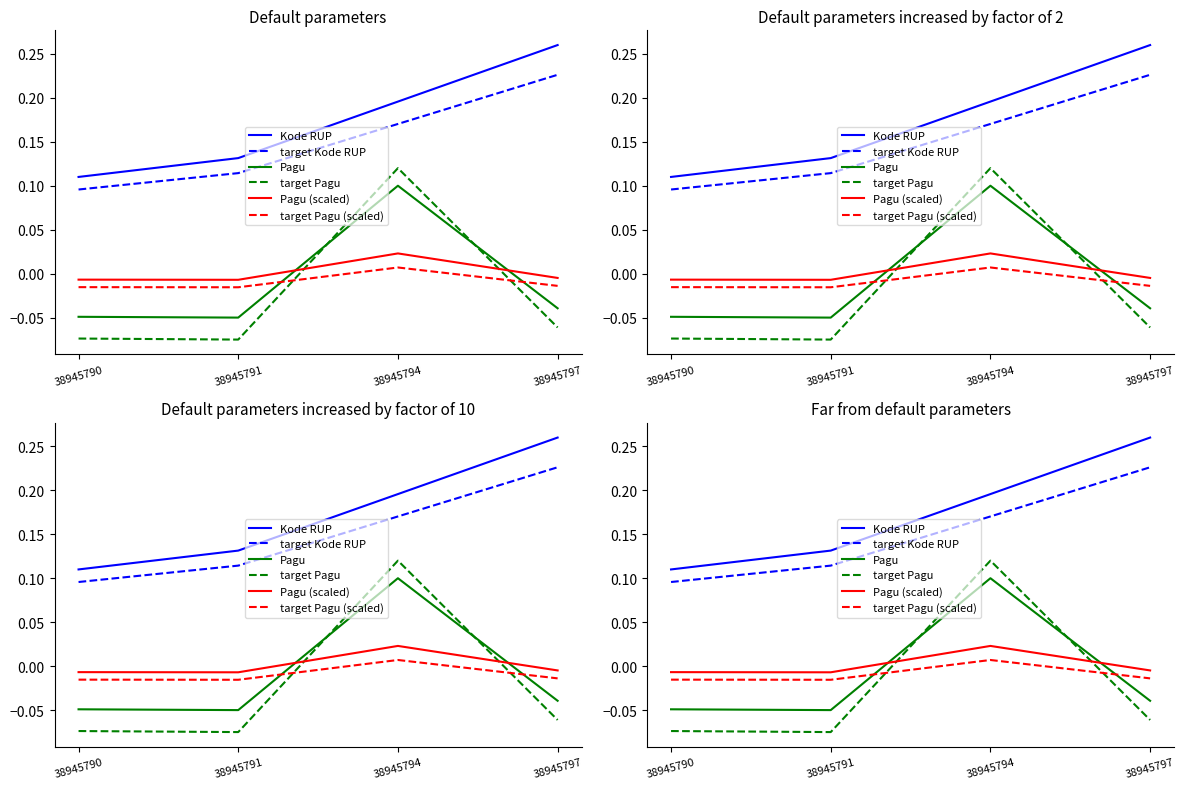

Does the chart display data point markers on the line(s)?

No